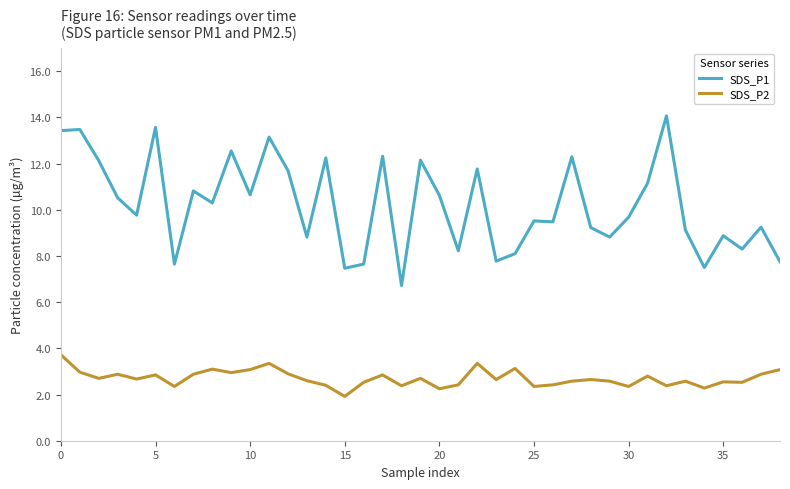

True or false: SDS_P1 and SDS_P2 cross at least once.

False